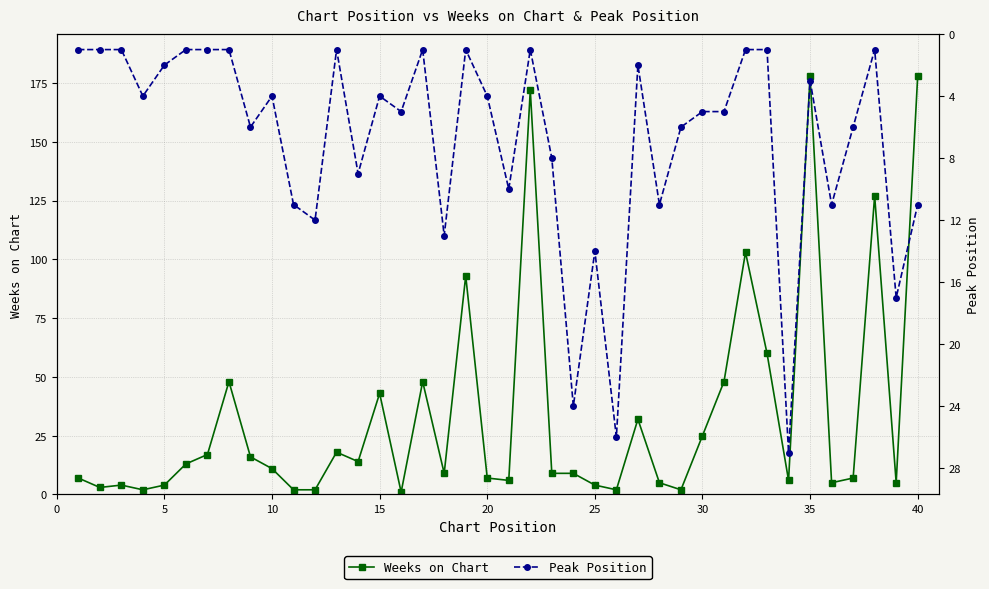

The value of Weeks on Chart at 10 is 5. True or false?

False